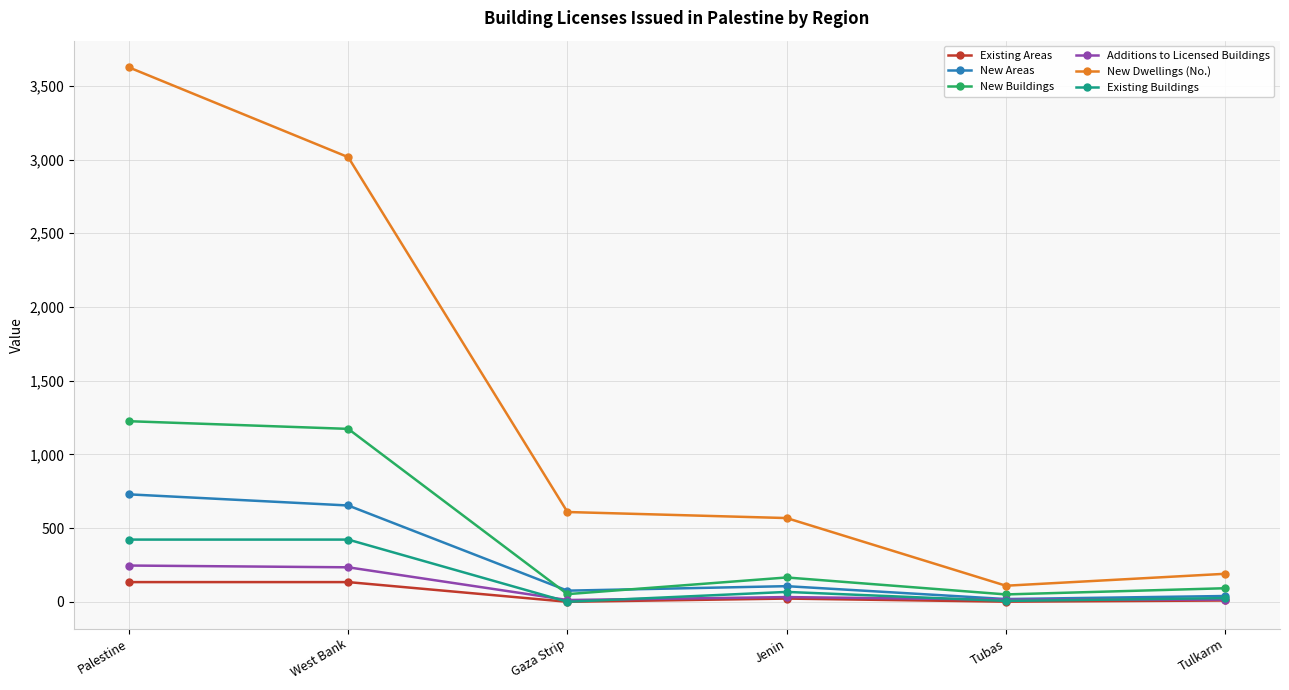

What is the difference between the second highest and second lowest values in the Additions to Licensed Buildings series?

219.0